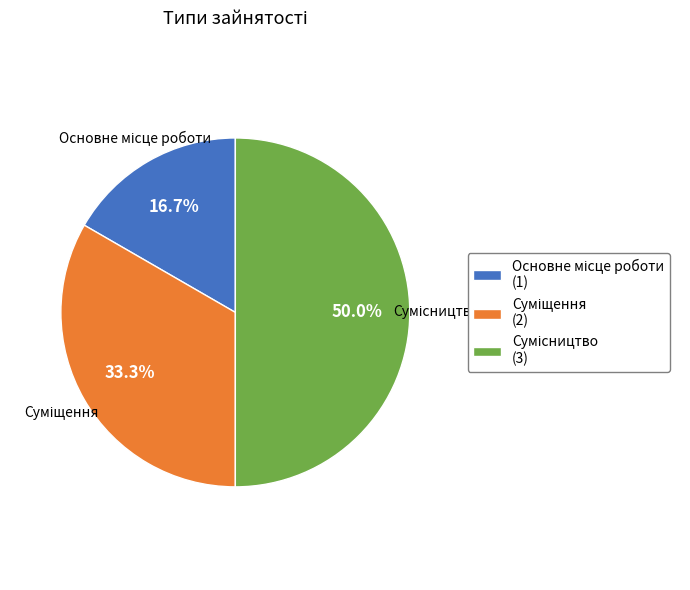

Rank the categories by value from highest to lowest.

Сумісництво, Суміщення, Основне місце роботи